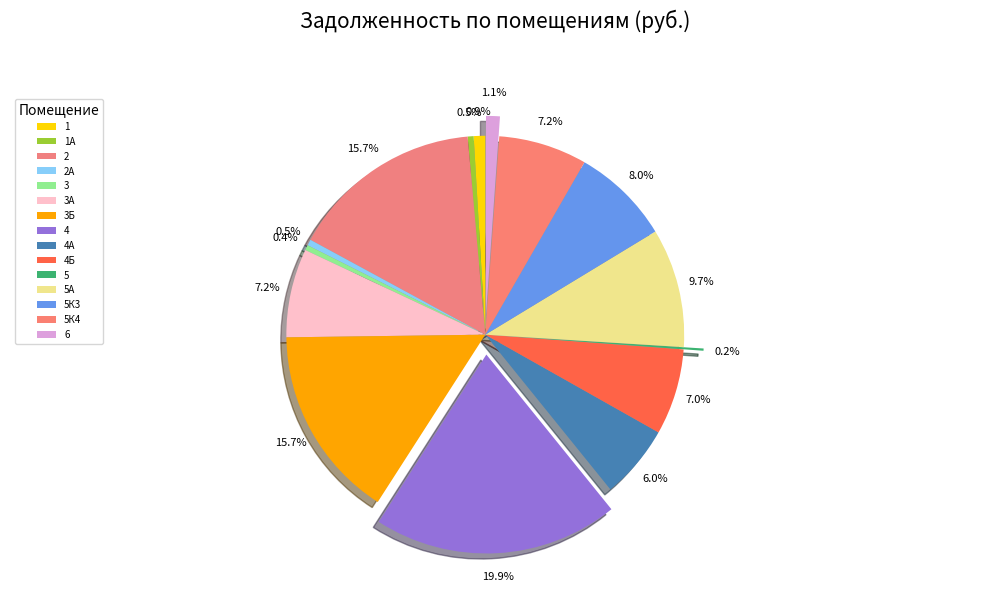

To the nearest percent, what is the average slice percentage?

7%